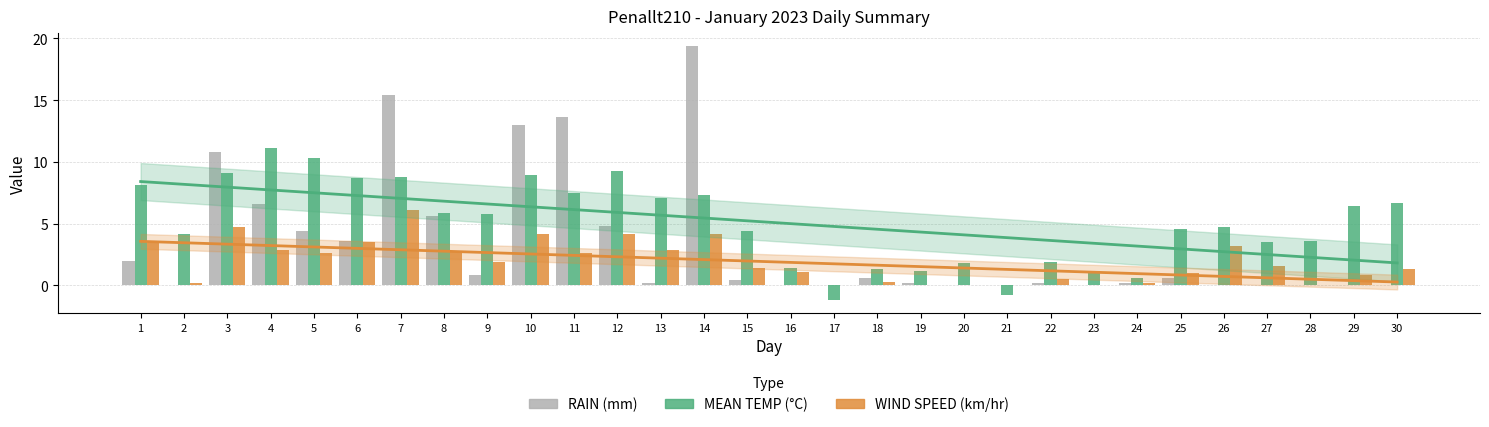

Which series has the widest spread of values?

RAIN